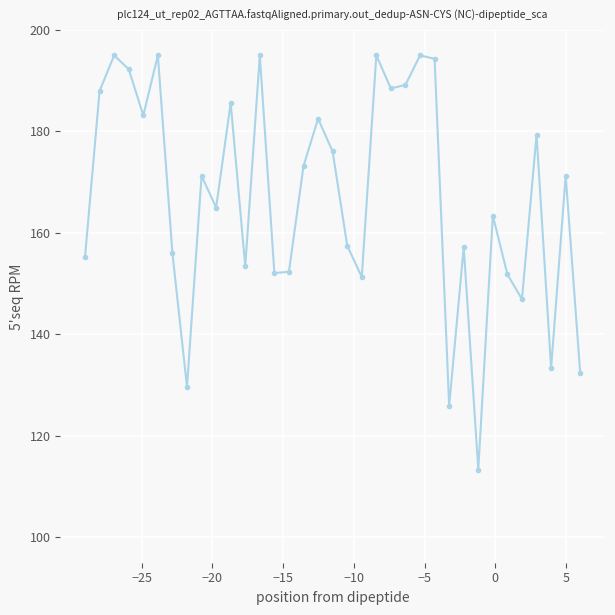

What is the smallest value displayed?

113.4